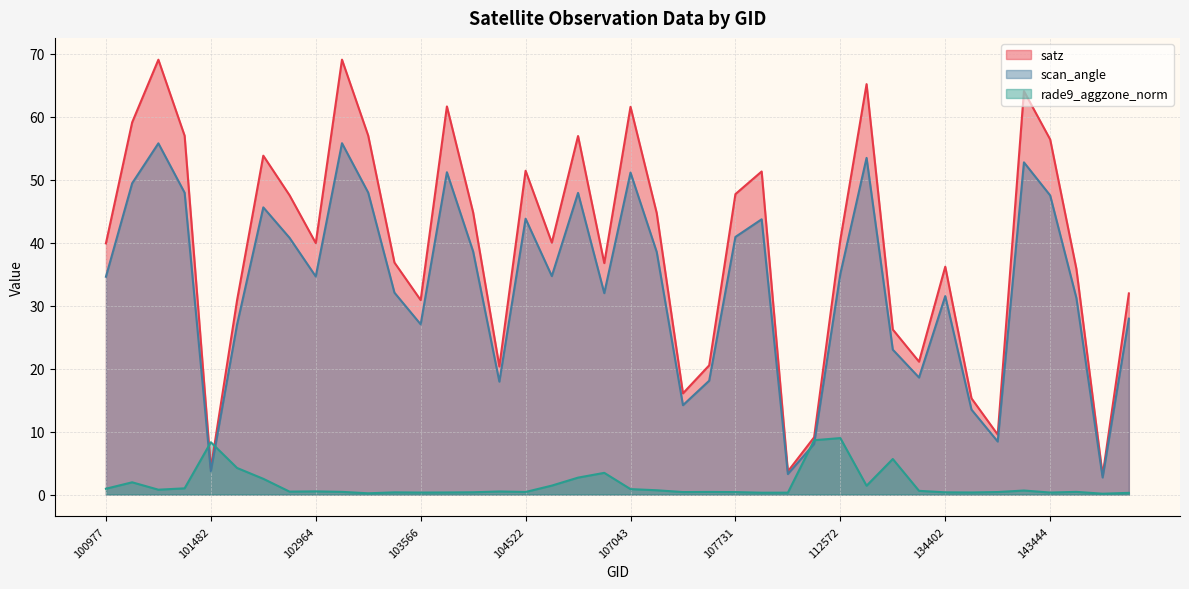

Rank the series at 106467 from highest to lowest value.

satz, scan_angle, rade9_aggzone_norm